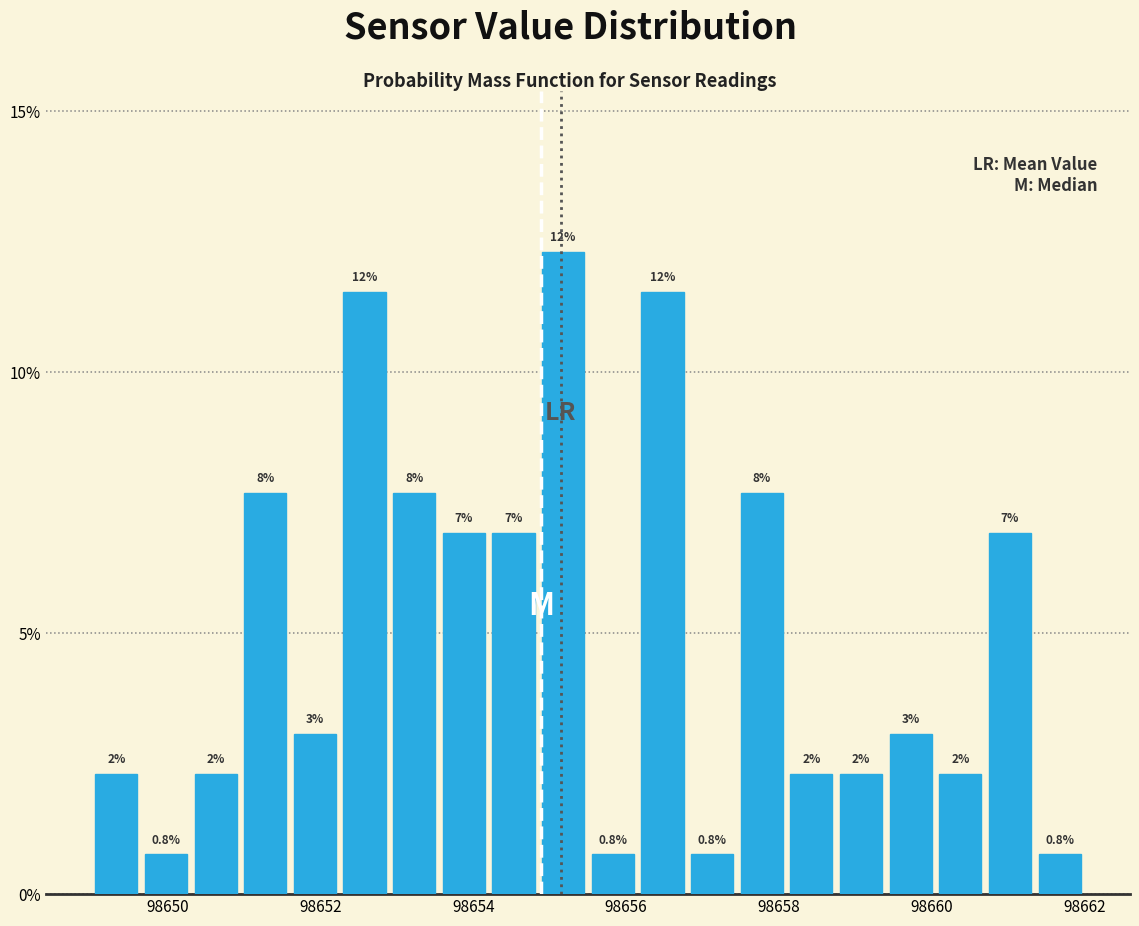

Around what value on the x-axis is the tallest bar? Give the approximate position of its centre, as read against the axis.

98655.2